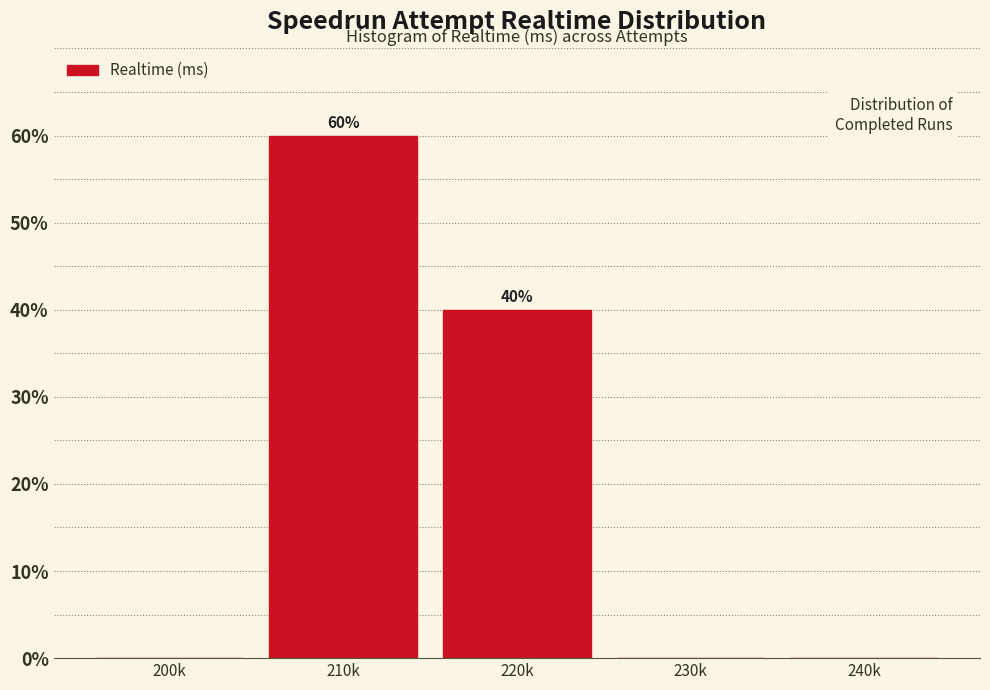

Reading left to right, extract all data points from this chart.

200k=0	210k=60	220k=40	230k=0	240k=0